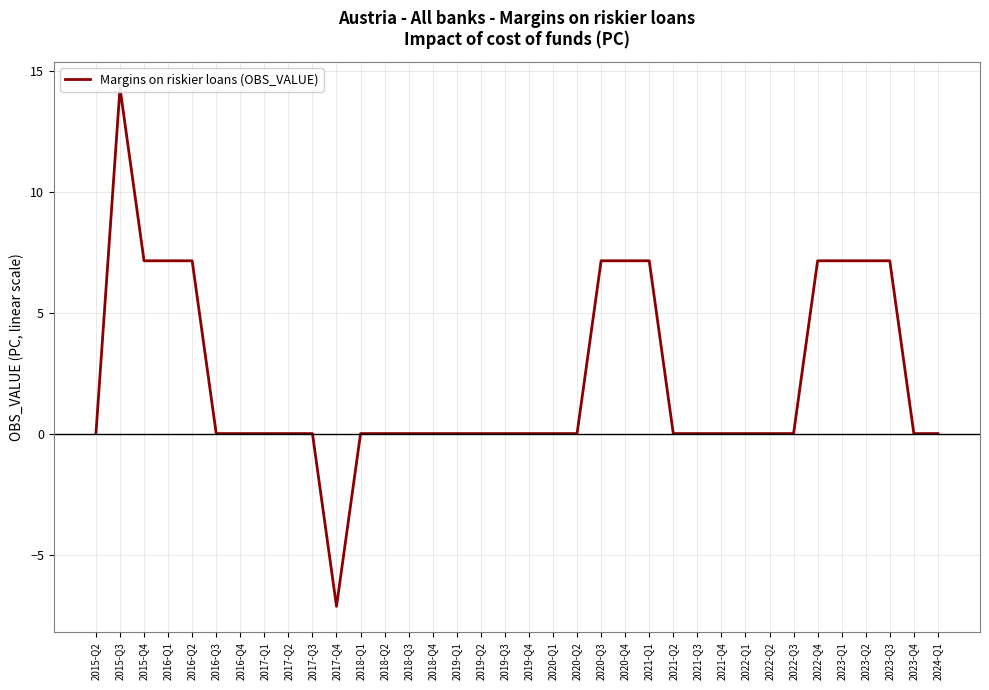

What is the change in value from 2015-Q3 to 2024-Q1?

-14.3